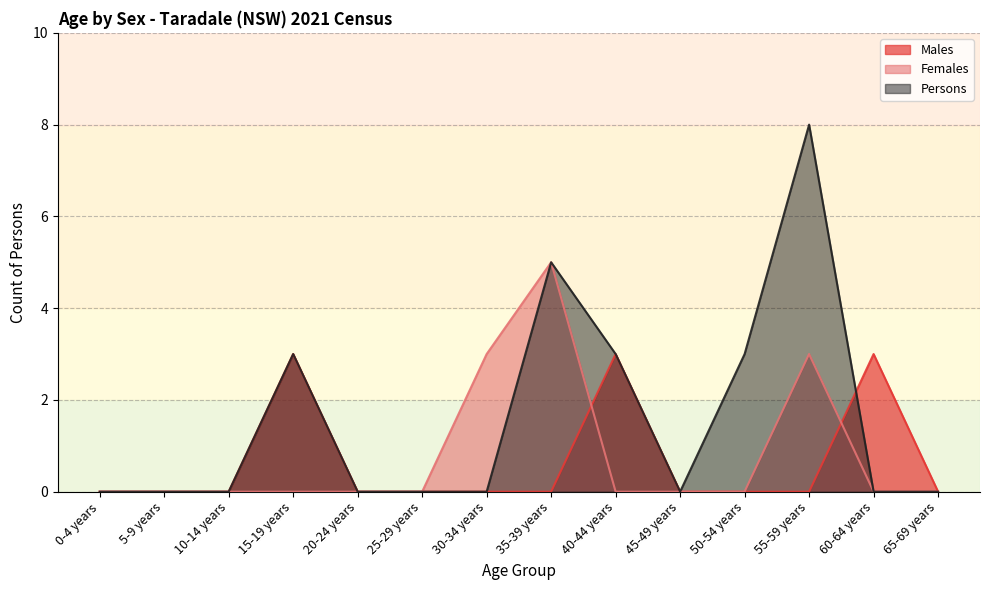

List the labels in order of Females value, largest first.

35-39 years, 30-34 years, 55-59 years, 0-4 years, 5-9 years, 10-14 years, 15-19 years, 20-24 years, 25-29 years, 40-44 years, 45-49 years, 50-54 years, 60-64 years, 65-69 years